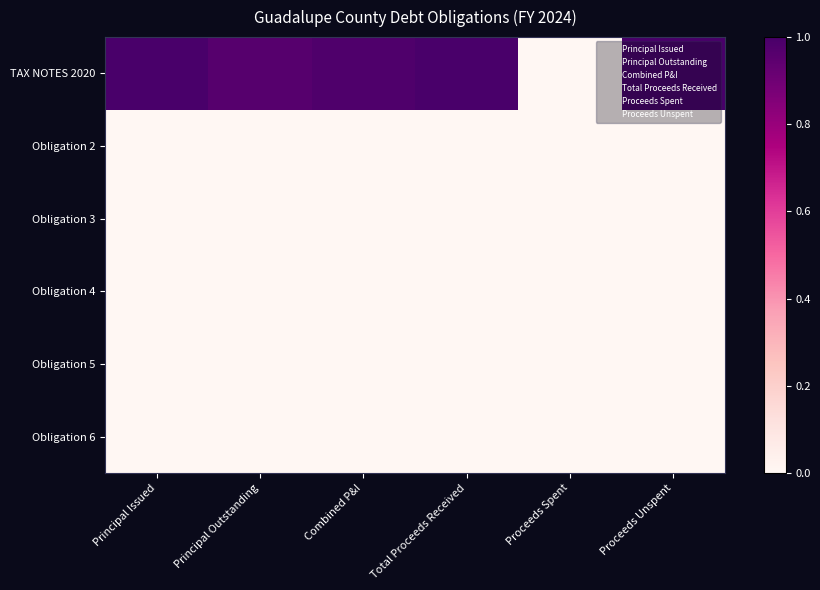

Between Proceeds Spent and Proceeds Unspent, which is larger?

Proceeds Unspent